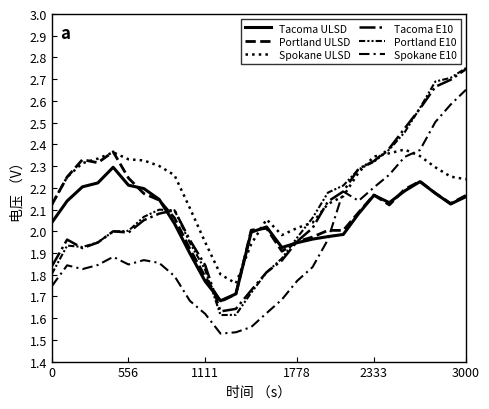

How many lines are shown in the chart?

6